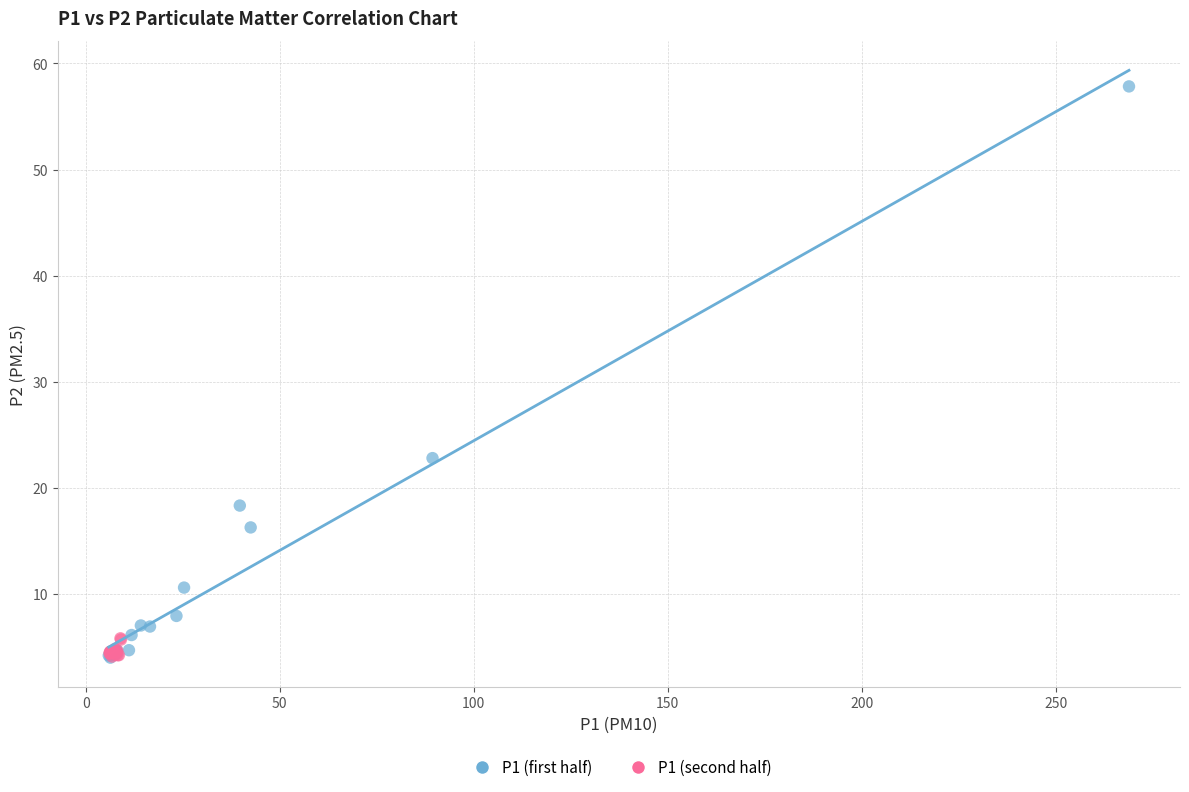

What are all the series names shown in the legend?

P1 (first half), P1 (second half)